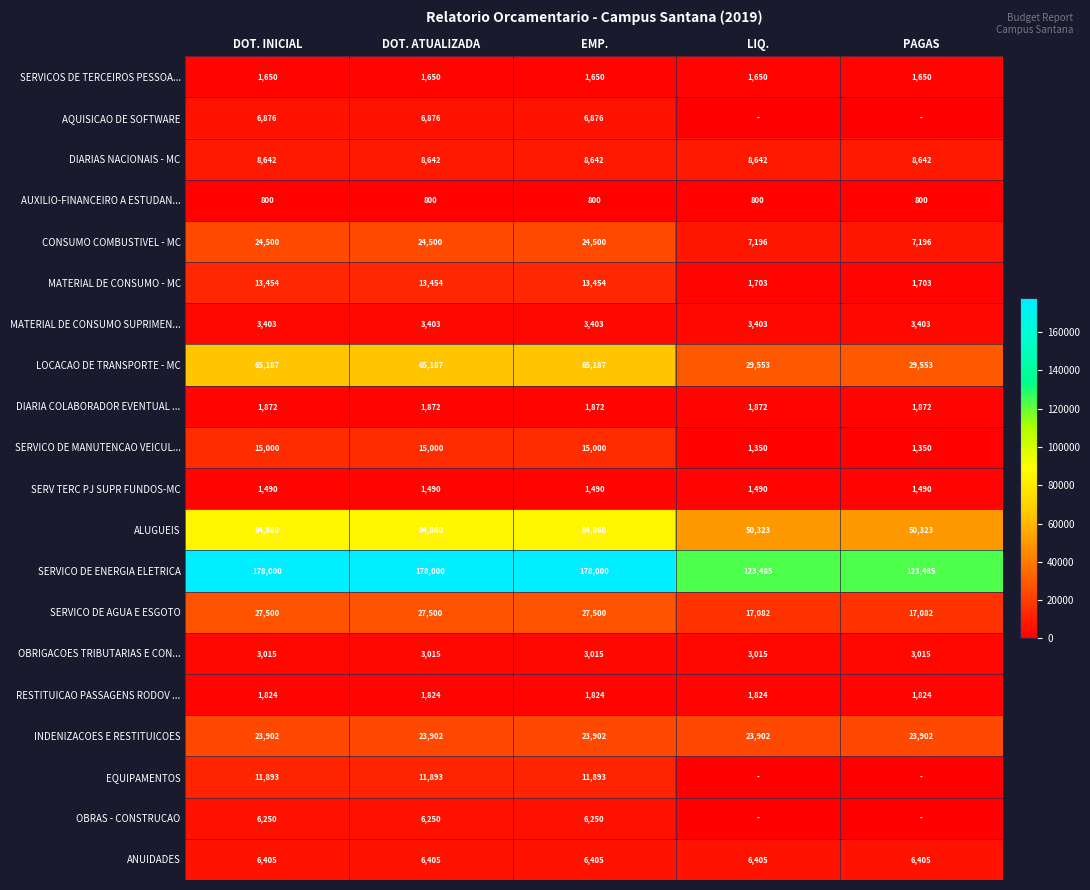

What is the approximate value of MATERIAL DE CONSUMO SUPRIMEN... at DOT. INICIAL?

3403